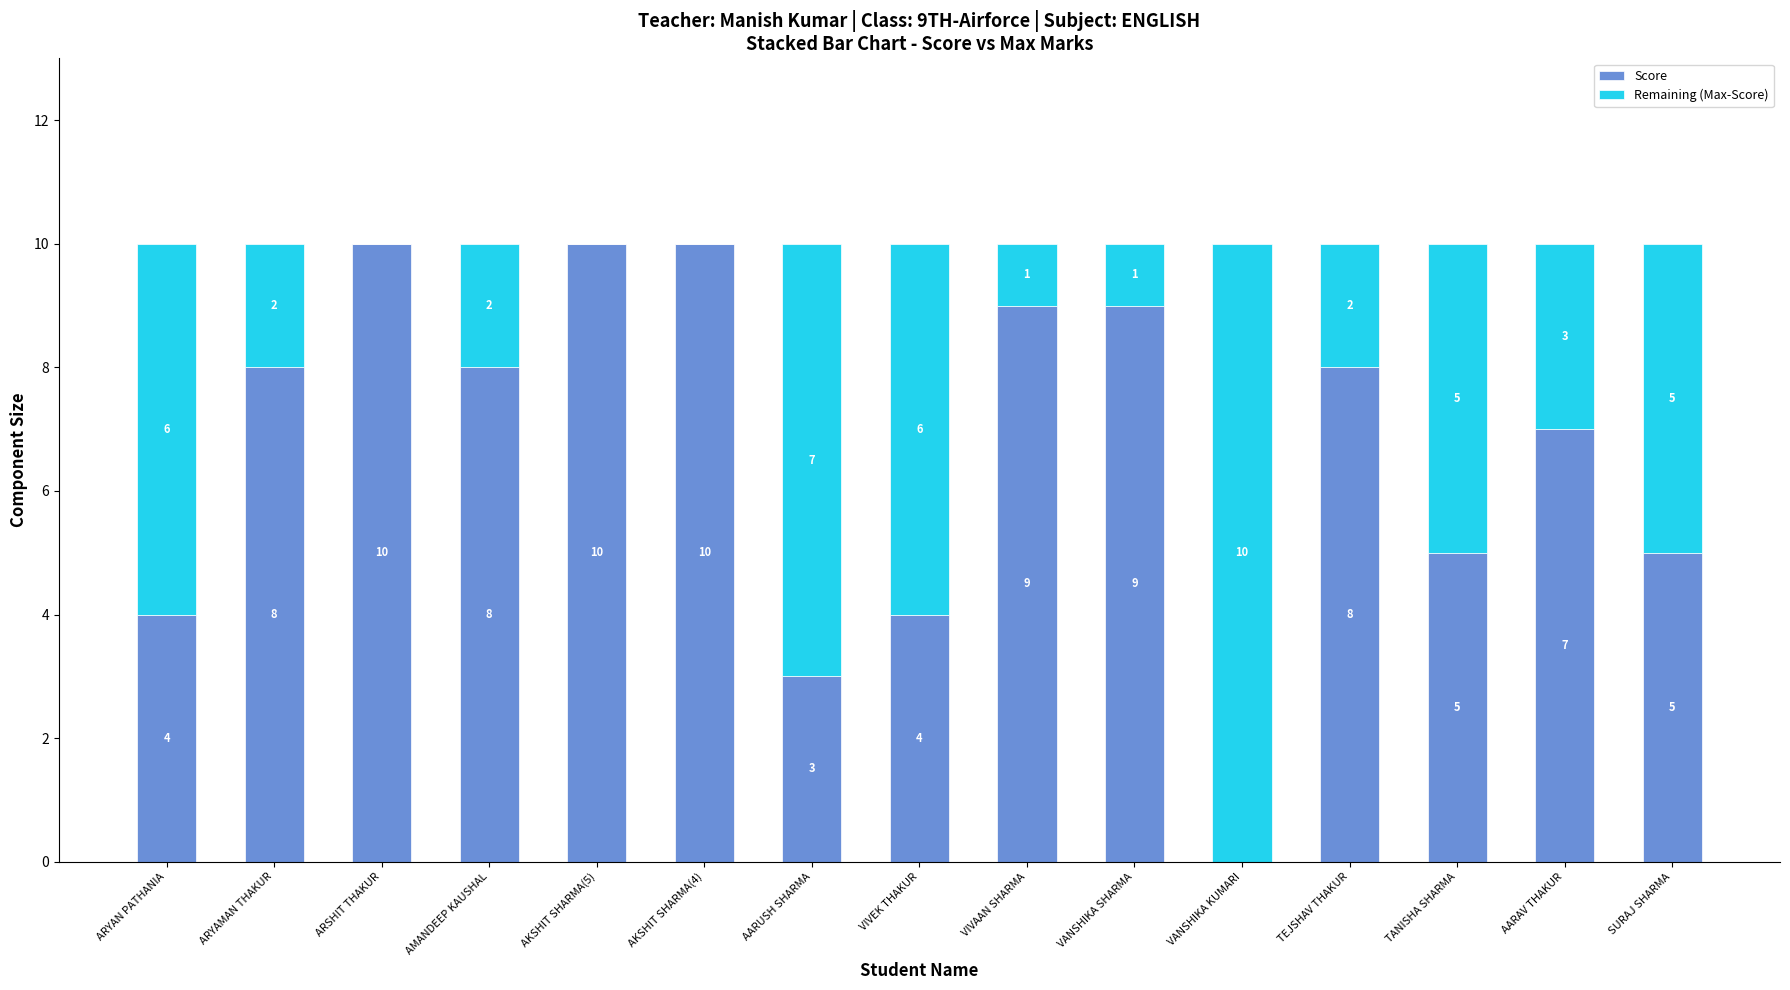

What is the total value across all series at VIVAAN SHARMA?

10